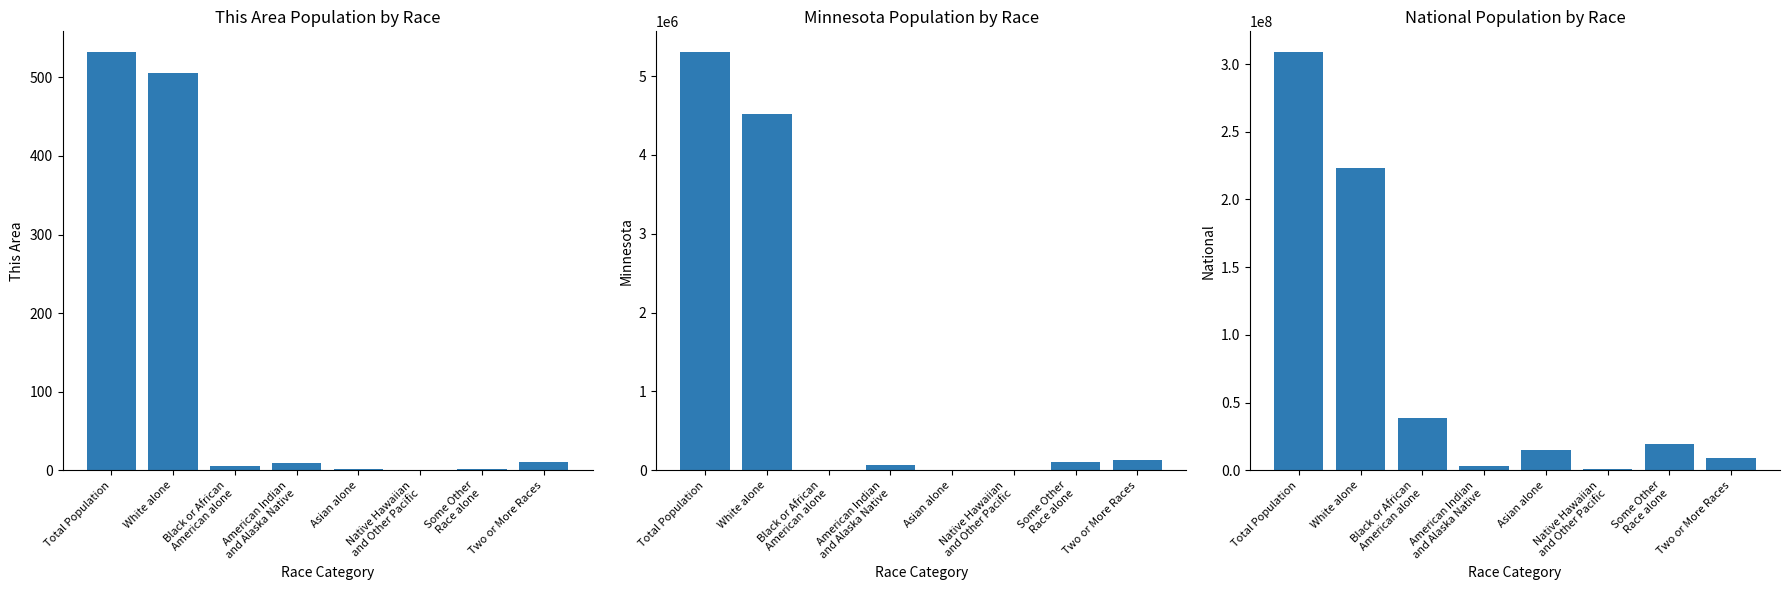

Reading left to right, what are all the values shown in this chart?

This Area: Total Population=532	White alone=505	Black or African
American alone=5	American Indian
and Alaska Native=9	Asian alone=1	Native Hawaiian
and Other Pacific=0	Some Other
Race alone=2	Two or More Races=10
Minnesota: Total Population=5303925	White alone=4524062	Black or African
American alone=412	American Indian
and Alaska Native=60916	Asian alone=214	Native Hawaiian
and Other Pacific=2156	Some Other
Race alone=103000	Two or More Races=125145
National: Total Population=308745538	White alone=223553265	Black or African
American alone=38929319	American Indian
and Alaska Native=2932248	Asian alone=14674252	Native Hawaiian
and Other Pacific=540013	Some Other
Race alone=19107368	Two or More Races=9009073